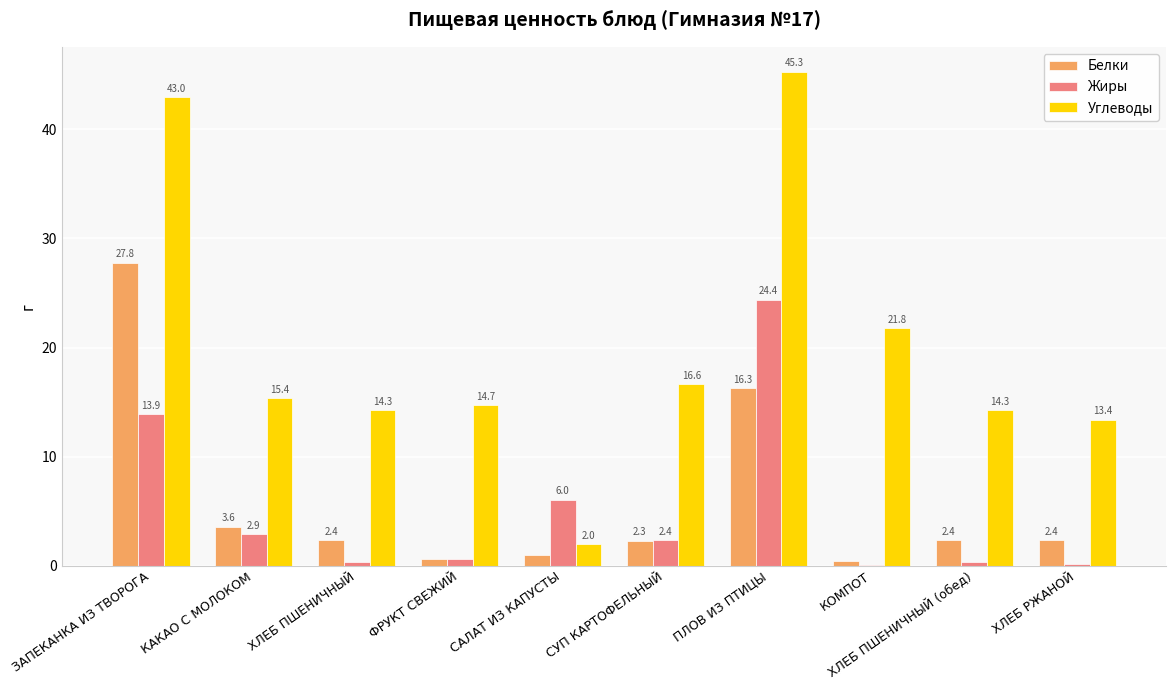

Is it true that Углеводы equals 8.5 at ФРУКТ СВЕЖИЙ?

False